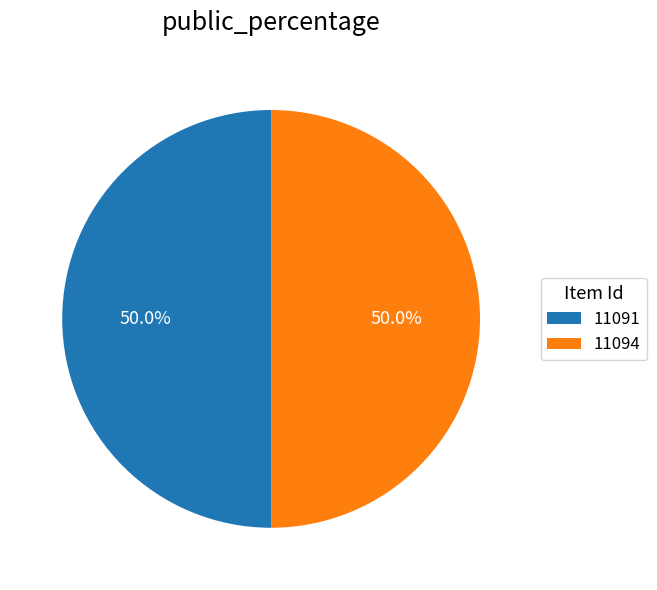

Combined, do 11094 and 11091 account for over 50%?

Yes